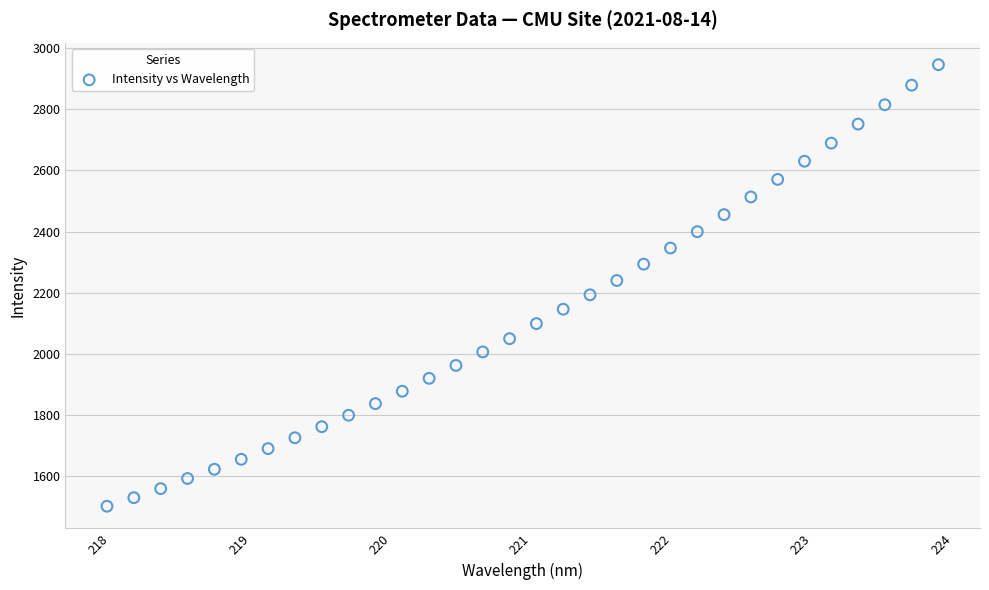

What is the range of Y values (max minus min)?

1443.7